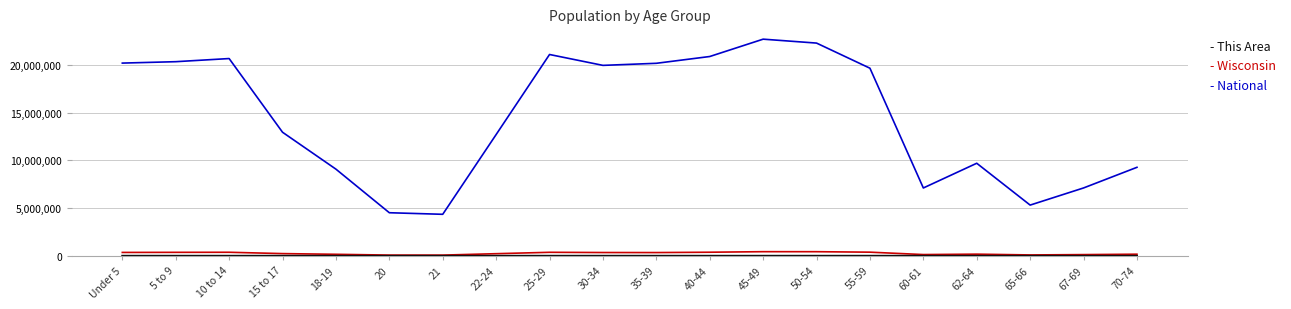

What is the difference between the maximum and second lowest values in the - Wisconsin series?

356864